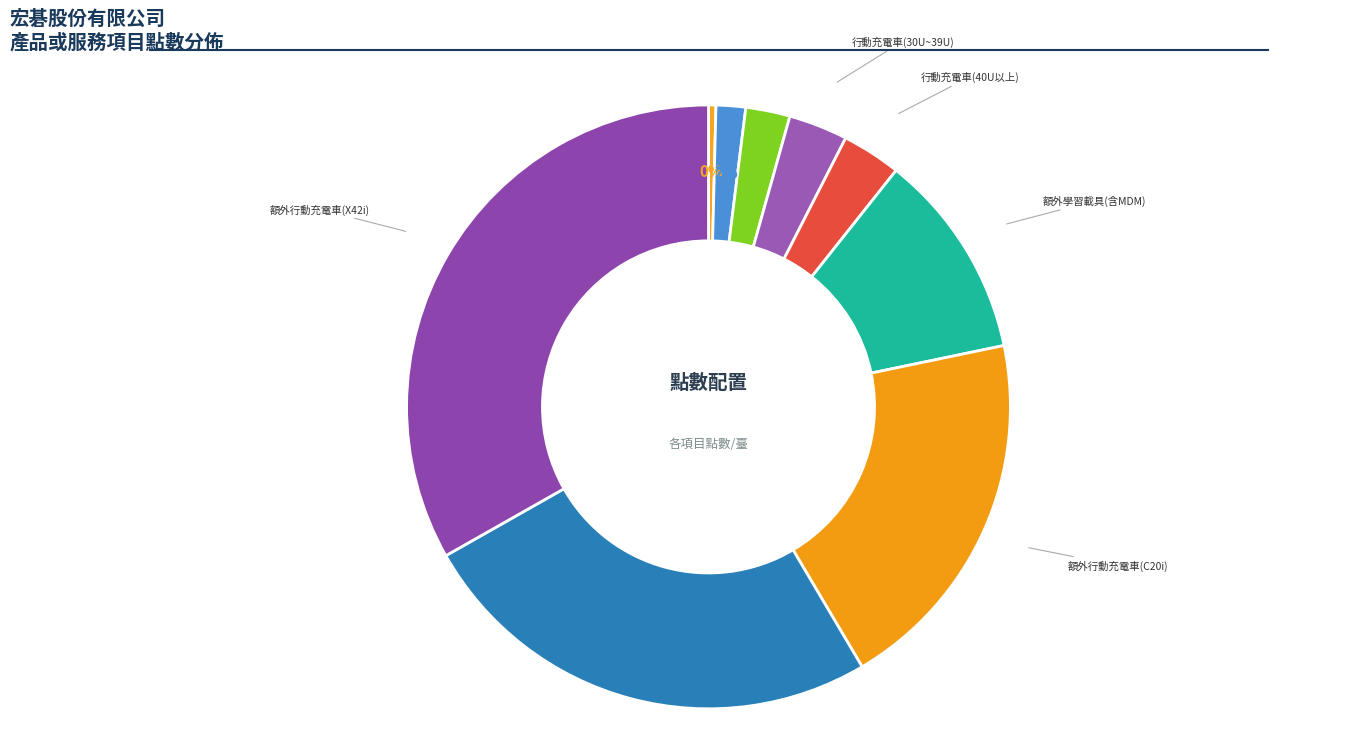

Which category has the biggest portion of the pie?

額外行動充電車(X42i)